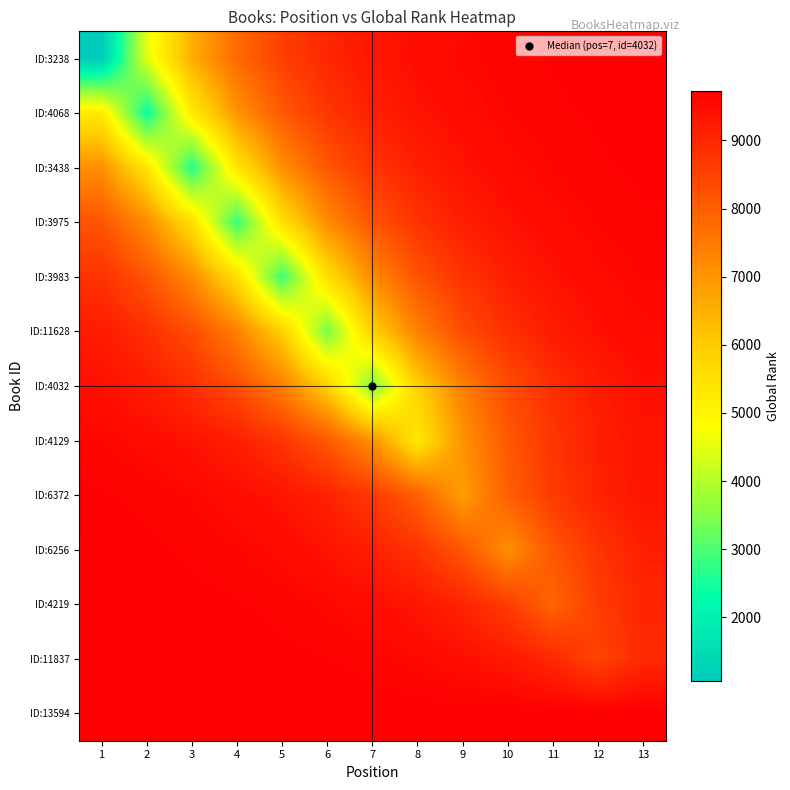

What is the total value across all series at 8?

108934.6